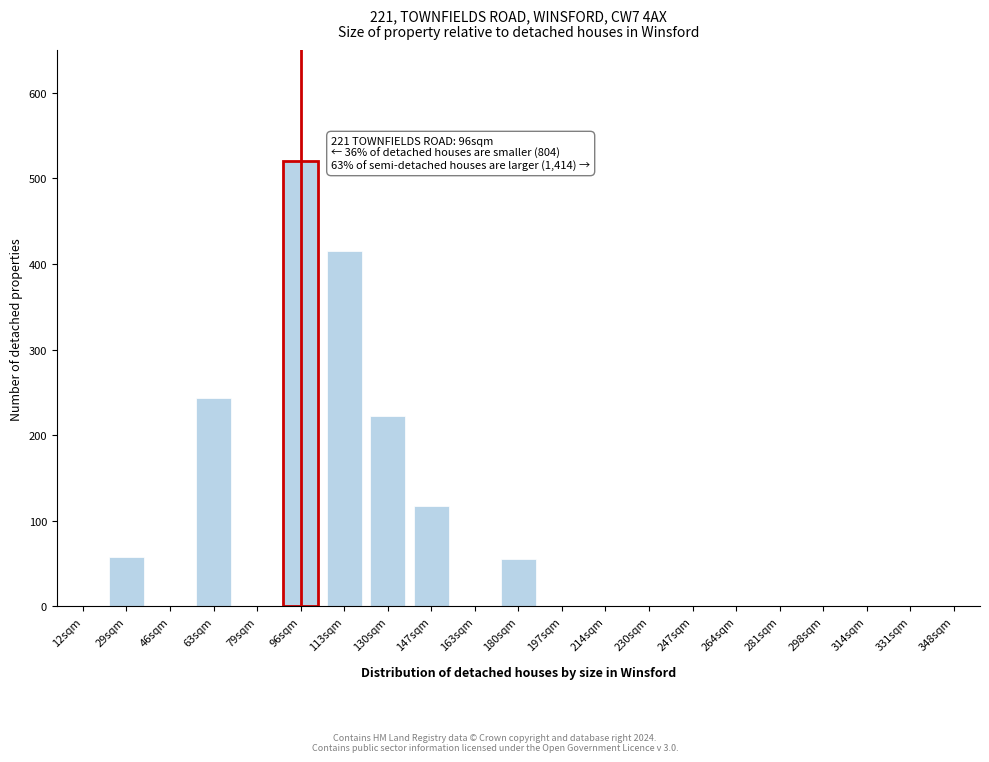

The chart shows a value of -231 at 214sqm. True or false?

False